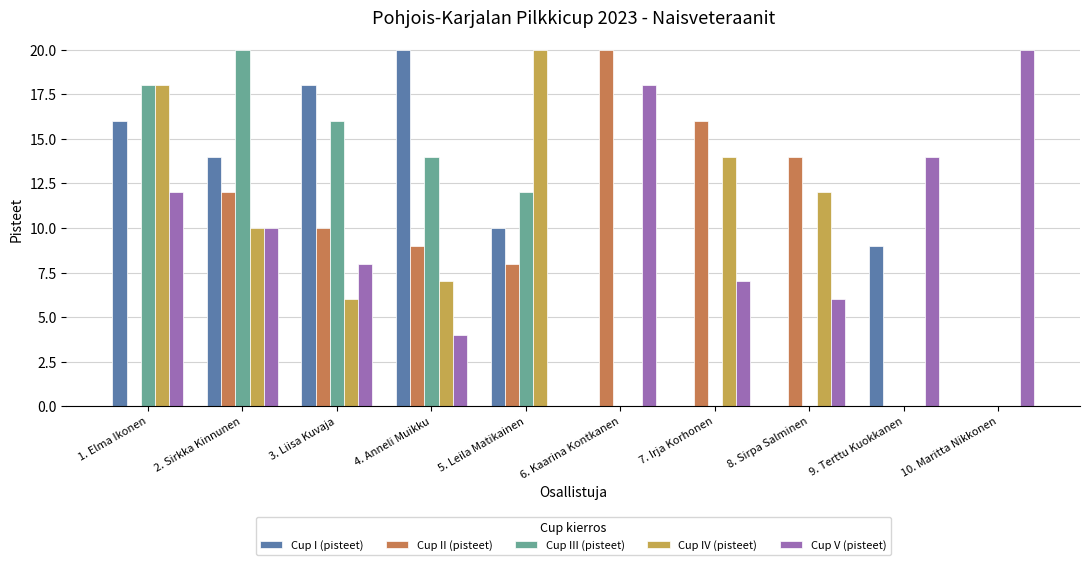

Which series has the largest total across all categories?

Cup V (pisteet)